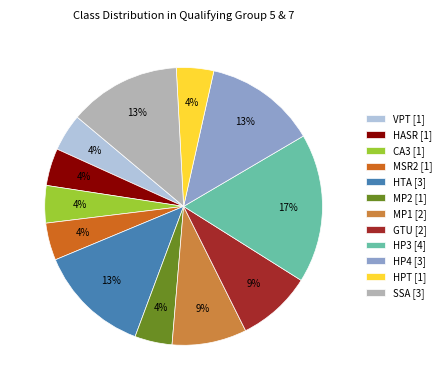

Is the sum of HP4 [3] and GTU [2] greater than half?

No